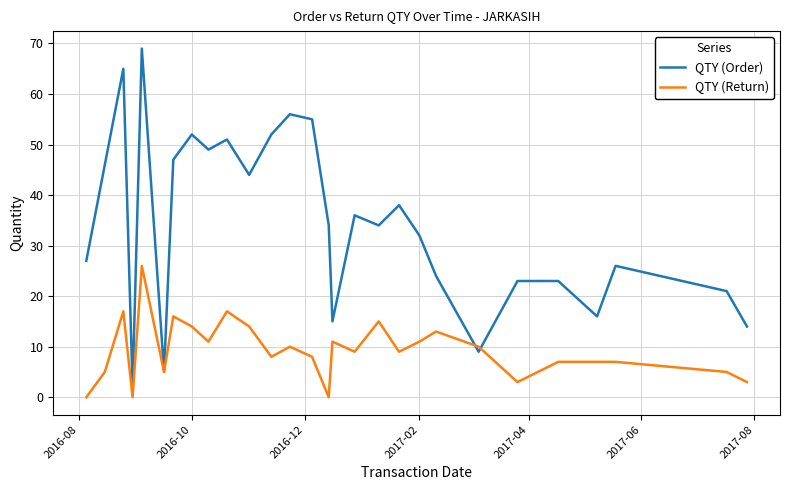

Which series has the largest range (max minus min)?

QTY (Order)